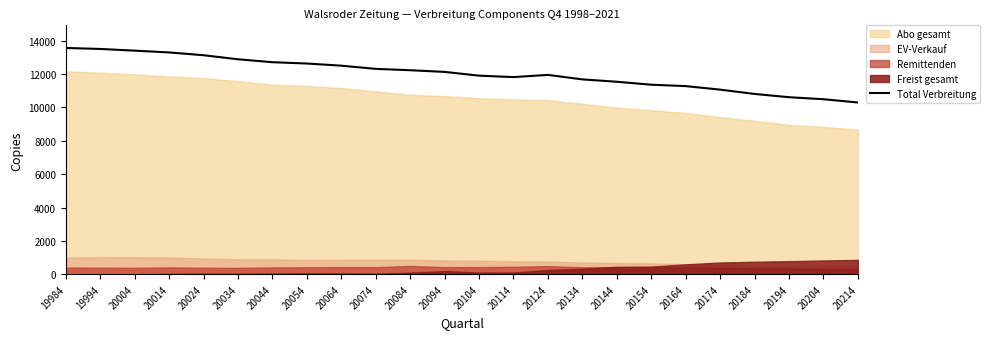

What is the change in value from 19994 to 20134?

-1824